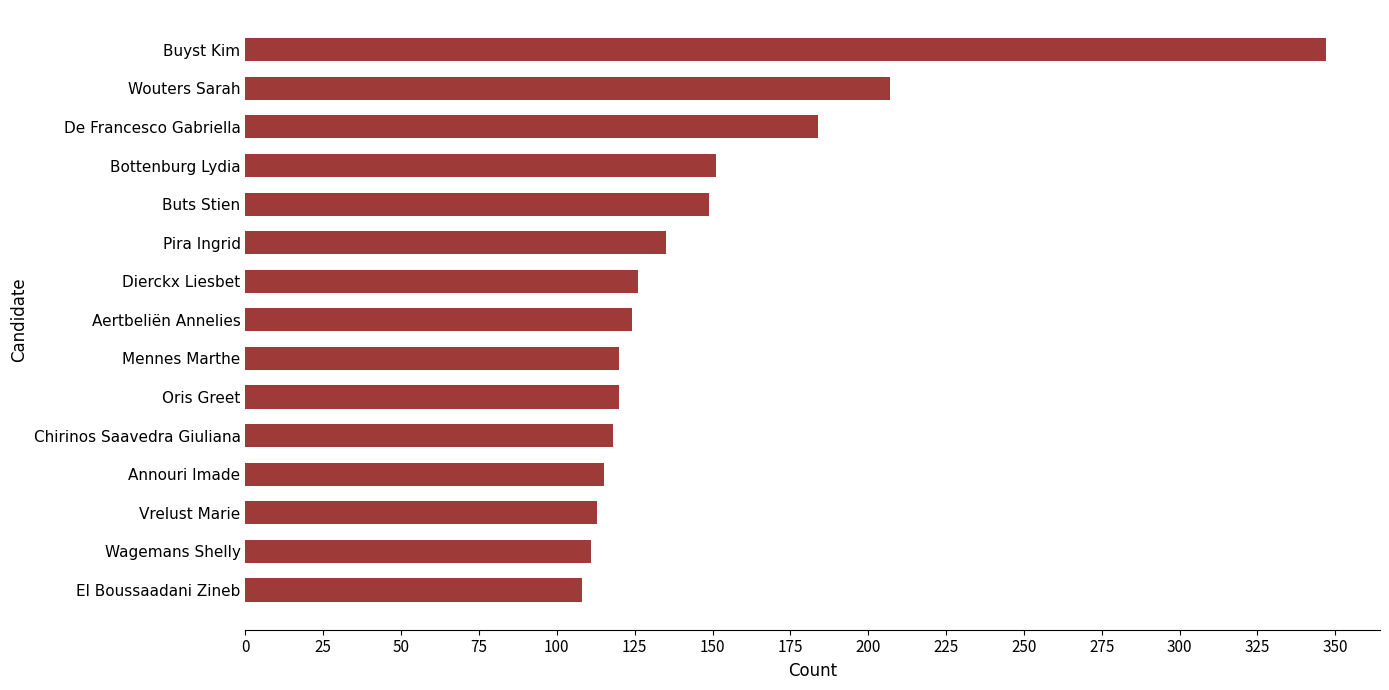

Reading top to bottom, extract all data points from this chart.

347	207	184	151	149	135	126	124	120	120	118	115	113	111	108